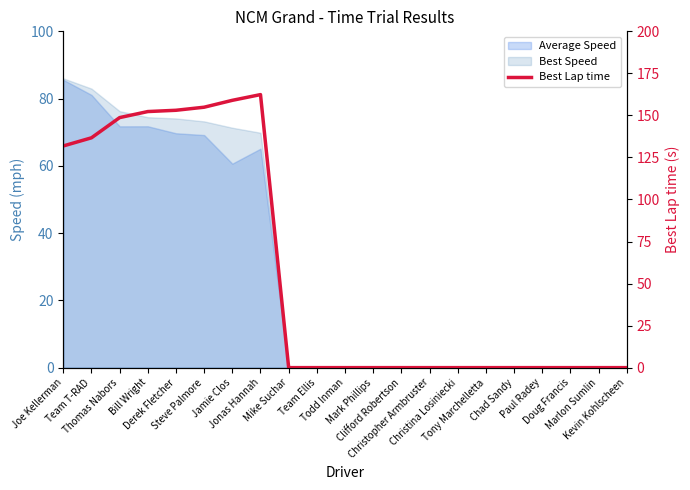

At which label is the value closest to 81?

Joe Kellerman